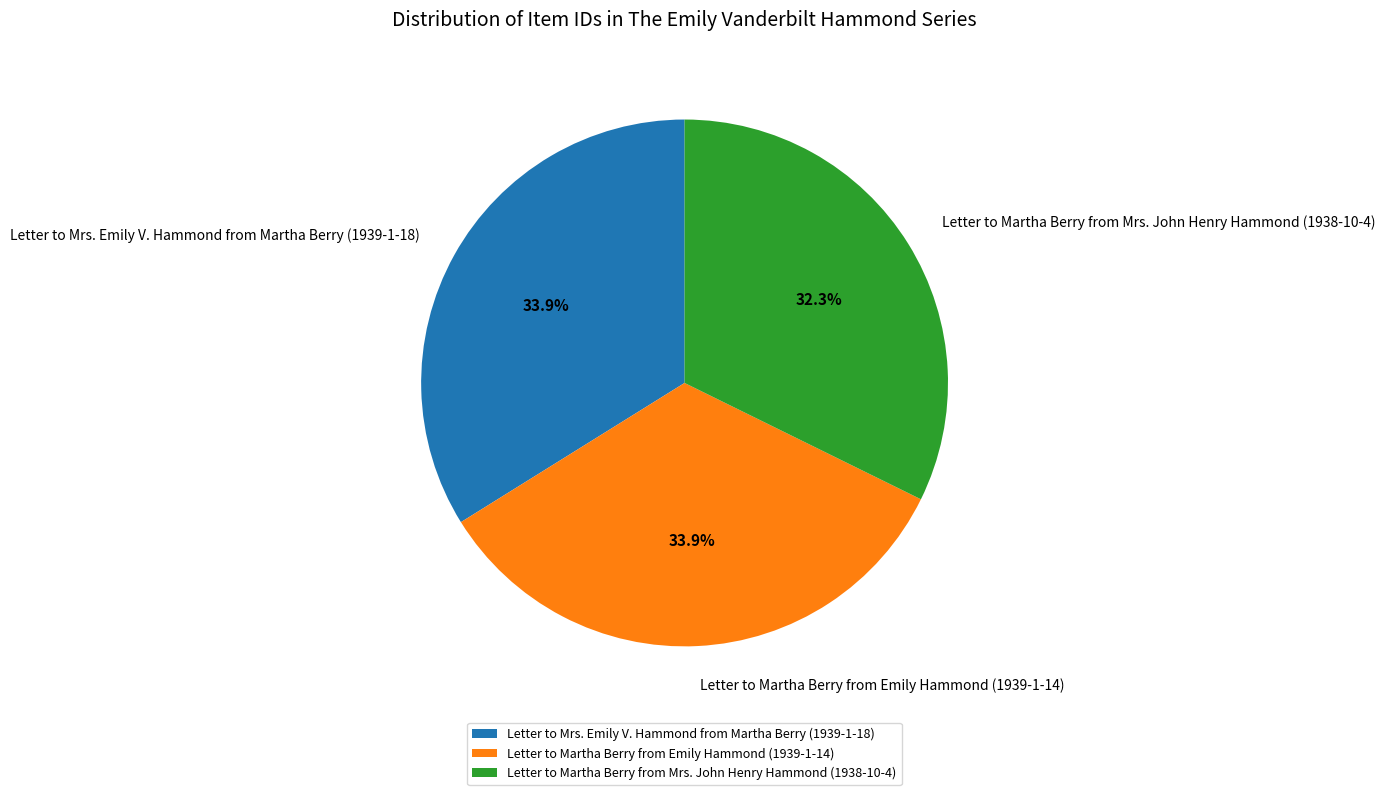

Is there any slice that represents more than half of the pie?

No